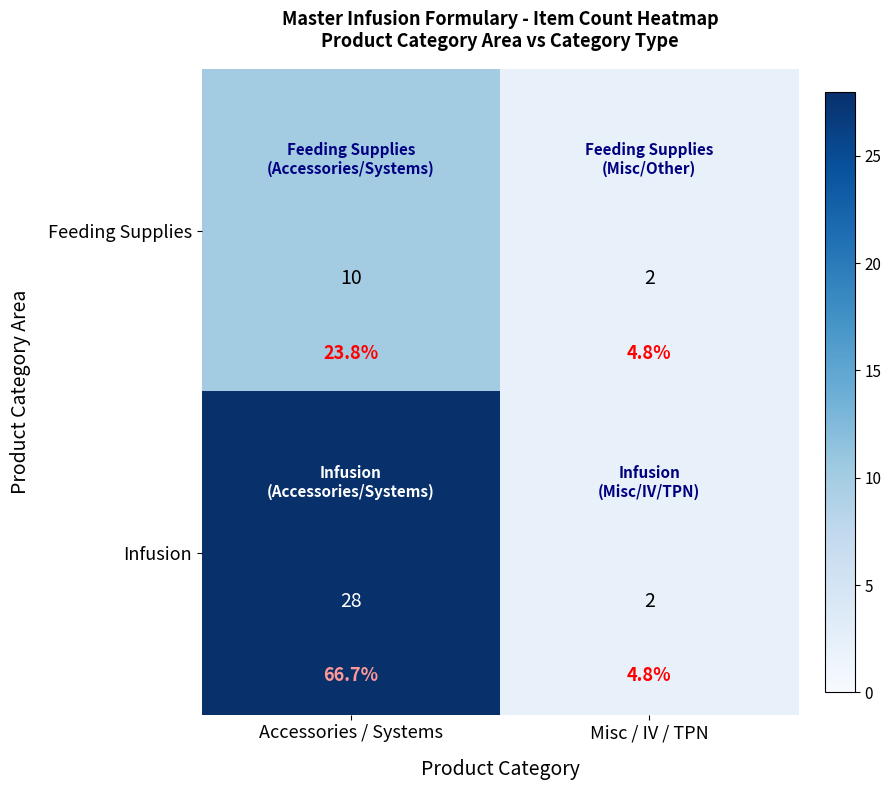

The Feeding Supplies series shows 10 at Accessories / Systems. True or false?

True